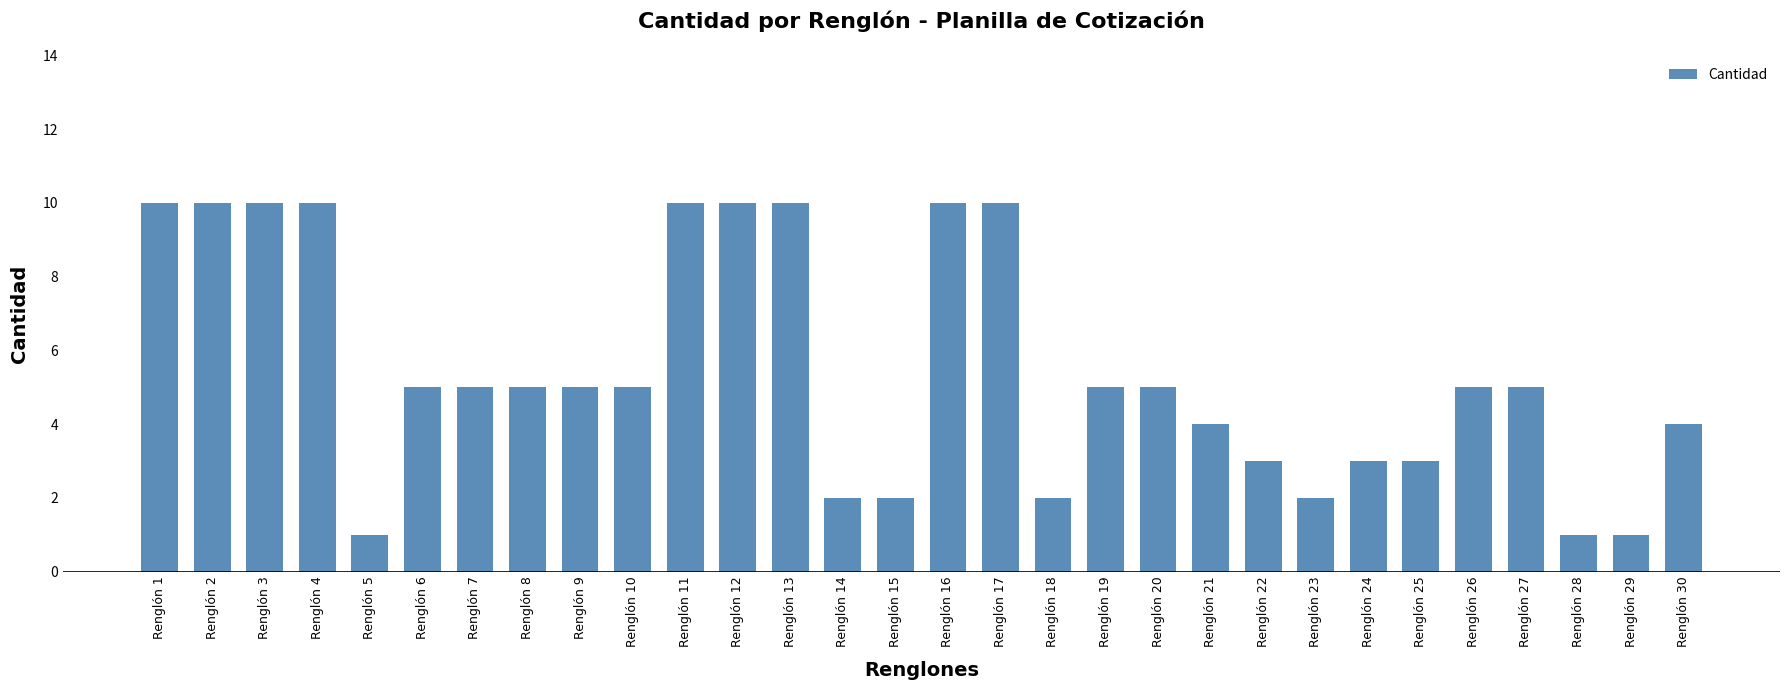

At which label does the data first exceed 5?

Renglón 1